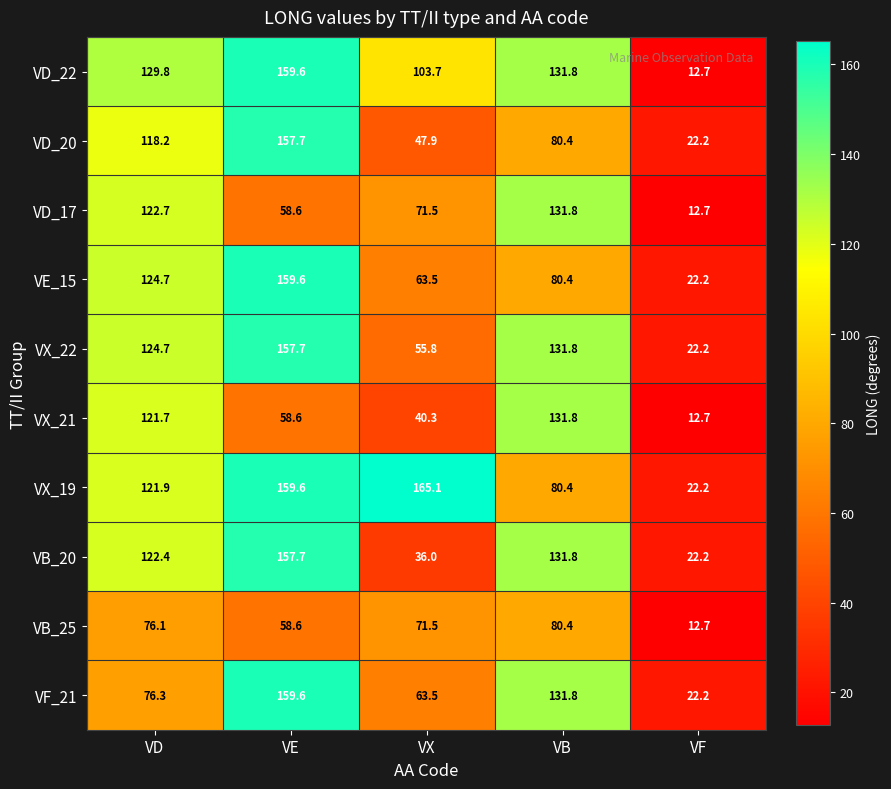

Which series has the widest spread of values?

VD_22